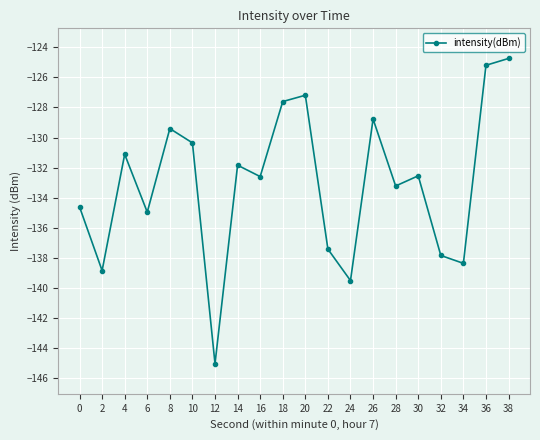

What is the difference between the values at 14 and 38?

7.1